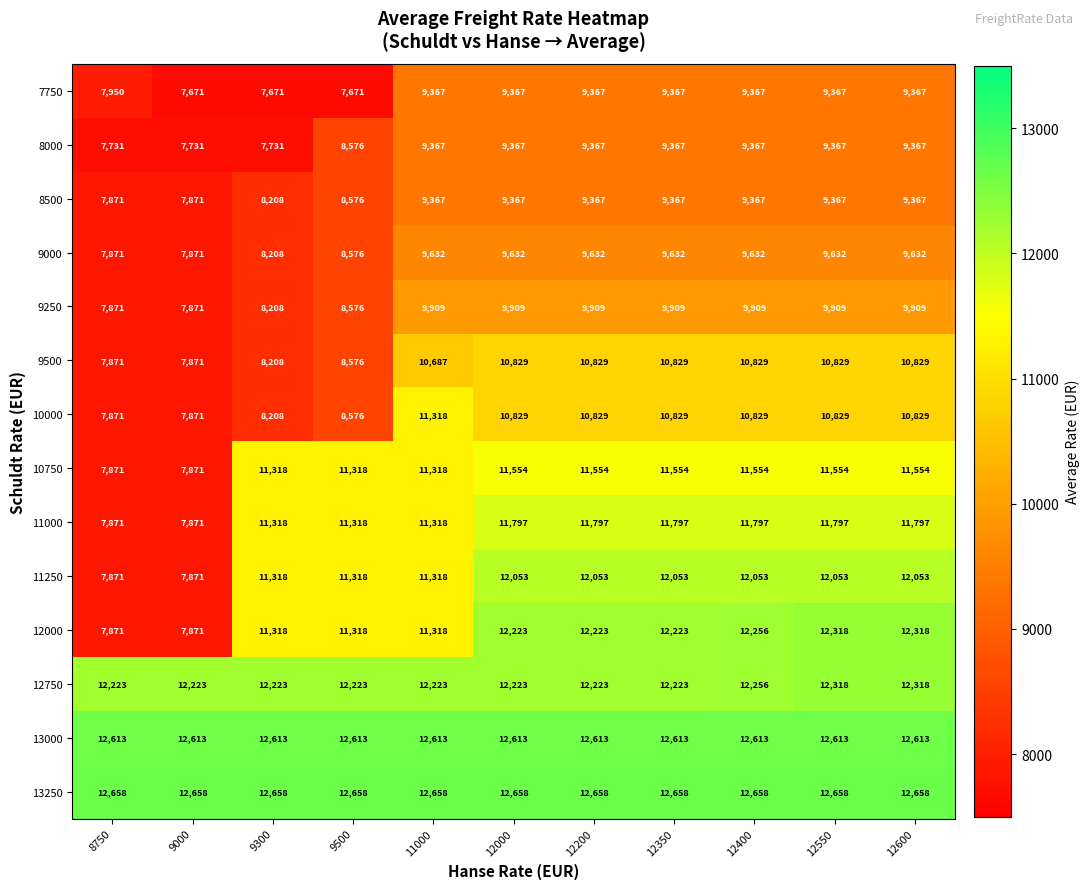

Where is 8500 nearest to the value 8619?

9500